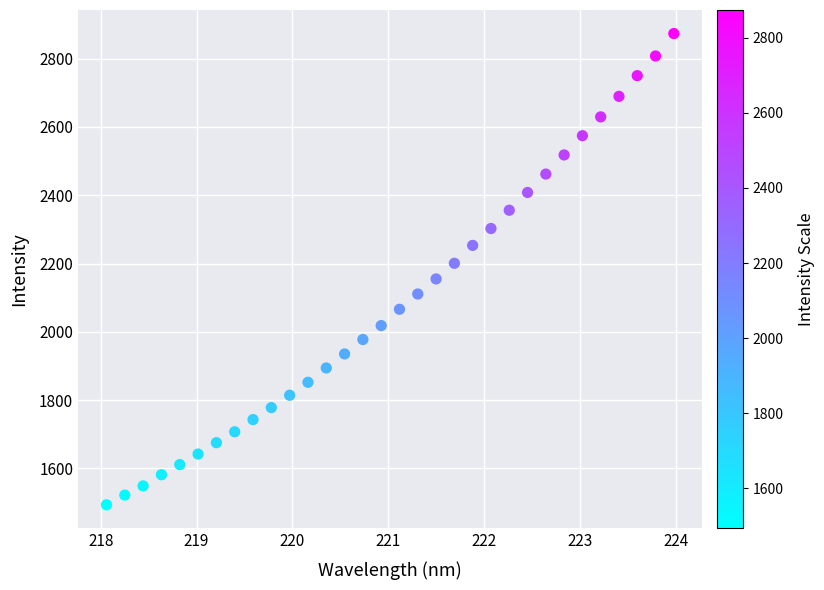

What is the range of X values (max minus min)?

5.9